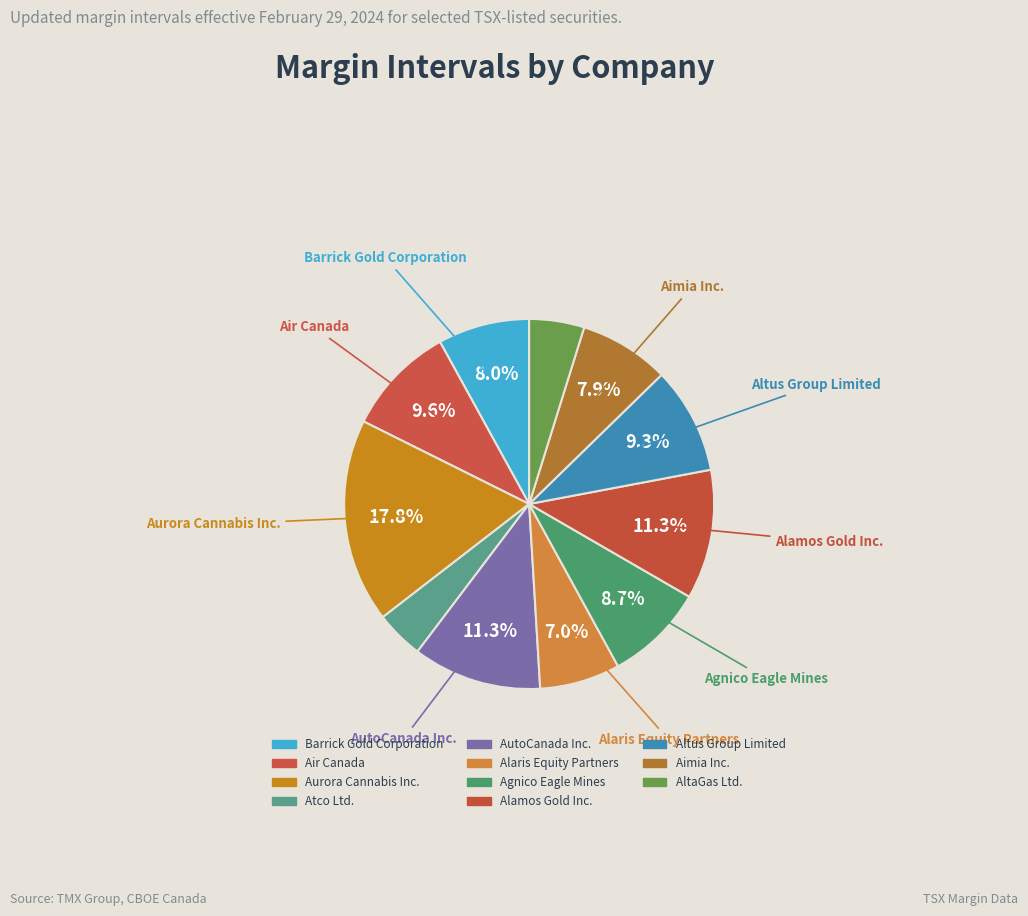

Is the sum of Alamos Gold Inc. and Alaris Equity Partners greater than half?

No